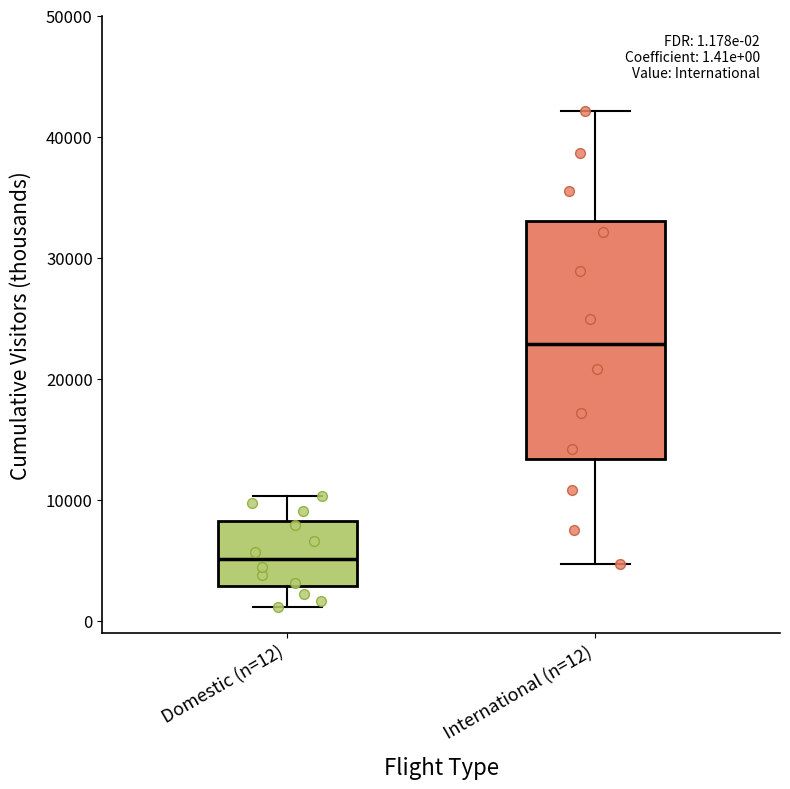

Which box's median line is the lowest?

Domestic (n=12)